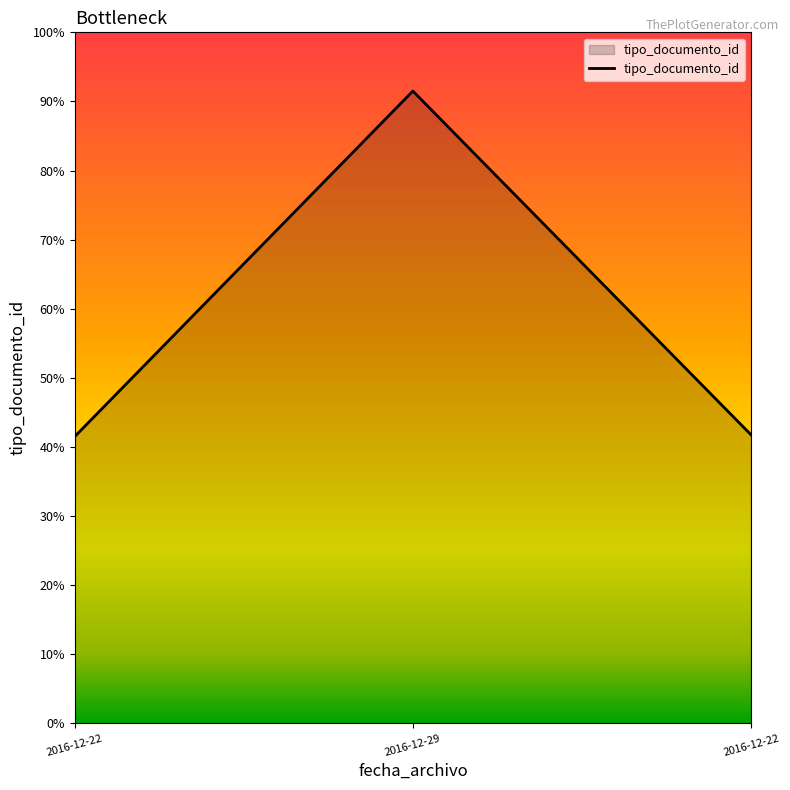

Does the chart display data point markers on the line(s)?

No